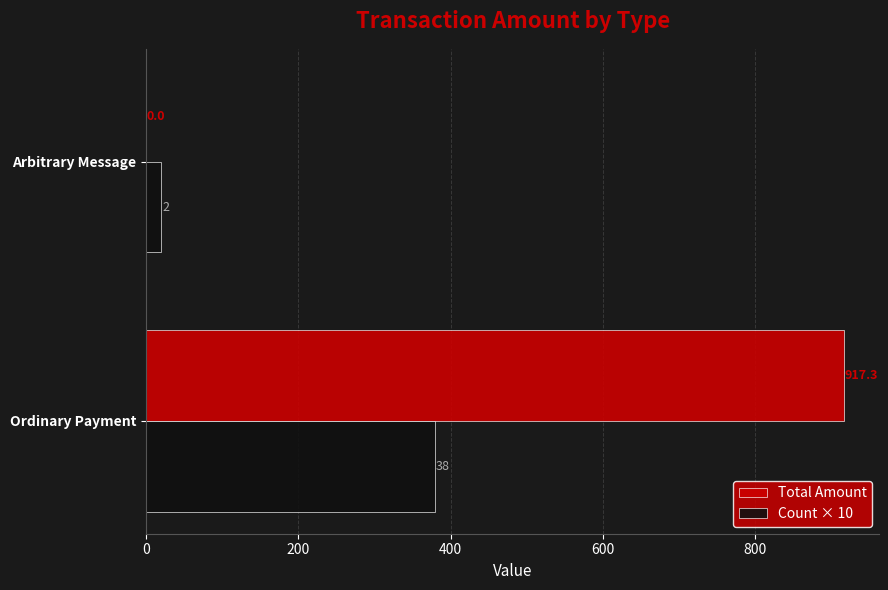

Which series has the largest total across all categories?

Total Amount